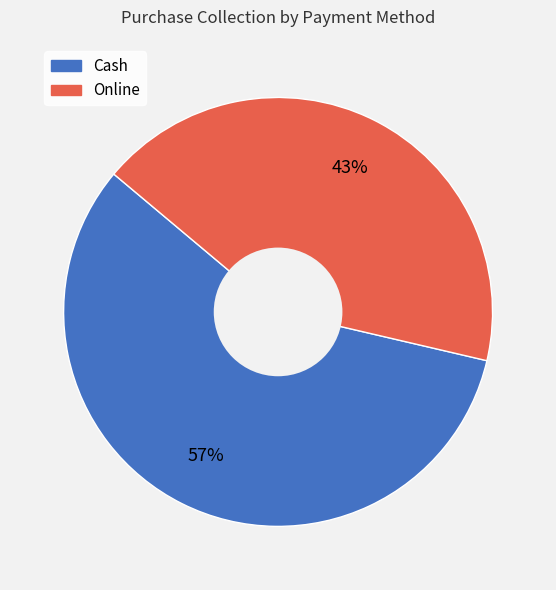

Does Online represent more than half of the total?

No